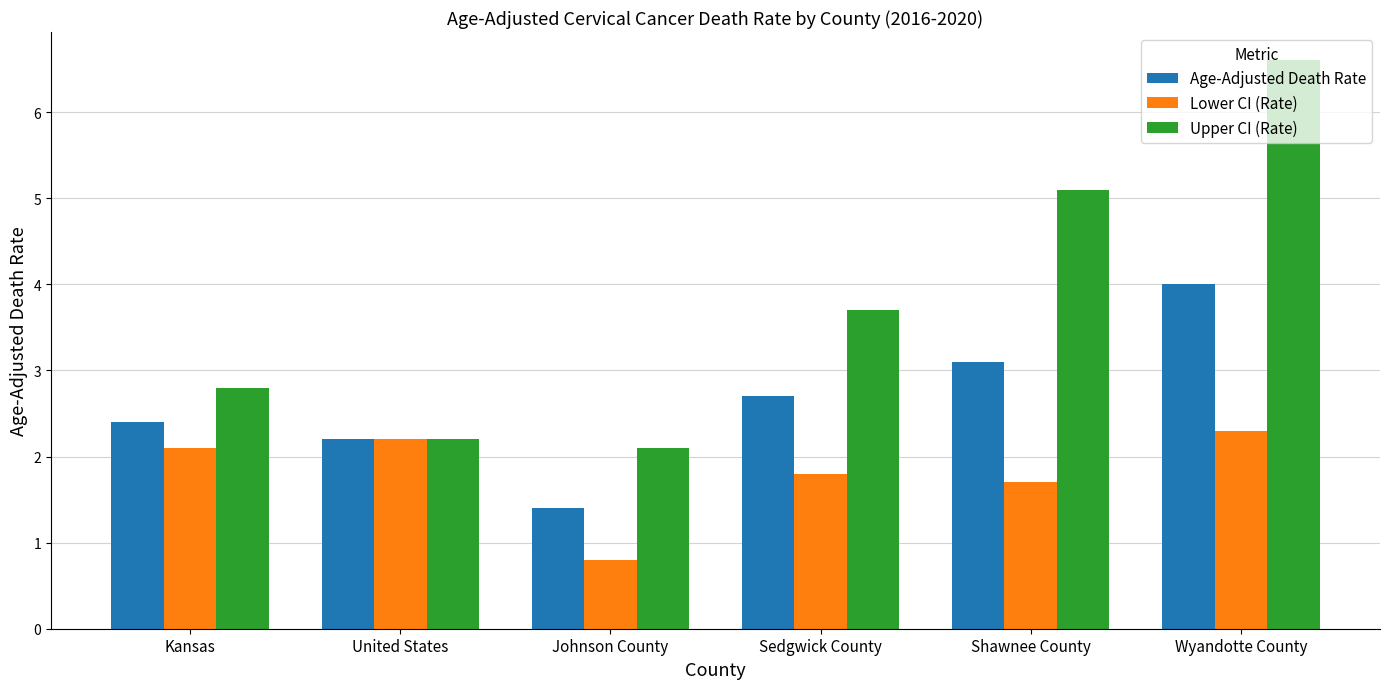

Rank the categories by Upper CI (Rate) value from highest to lowest.

Wyandotte County, Shawnee County, Sedgwick County, Kansas, United States, Johnson County